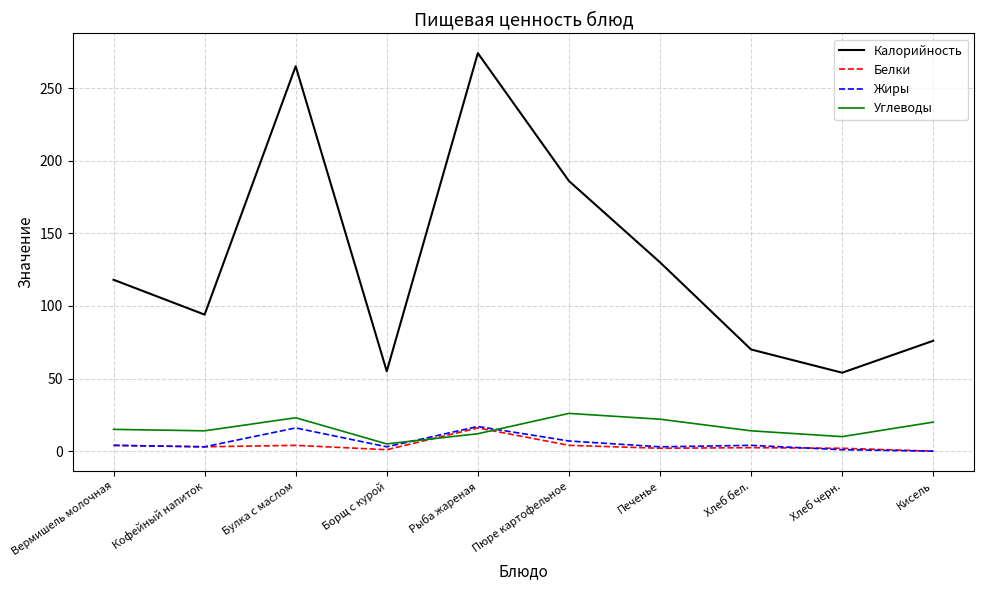

Which series has the largest range (max minus min)?

Калорийность